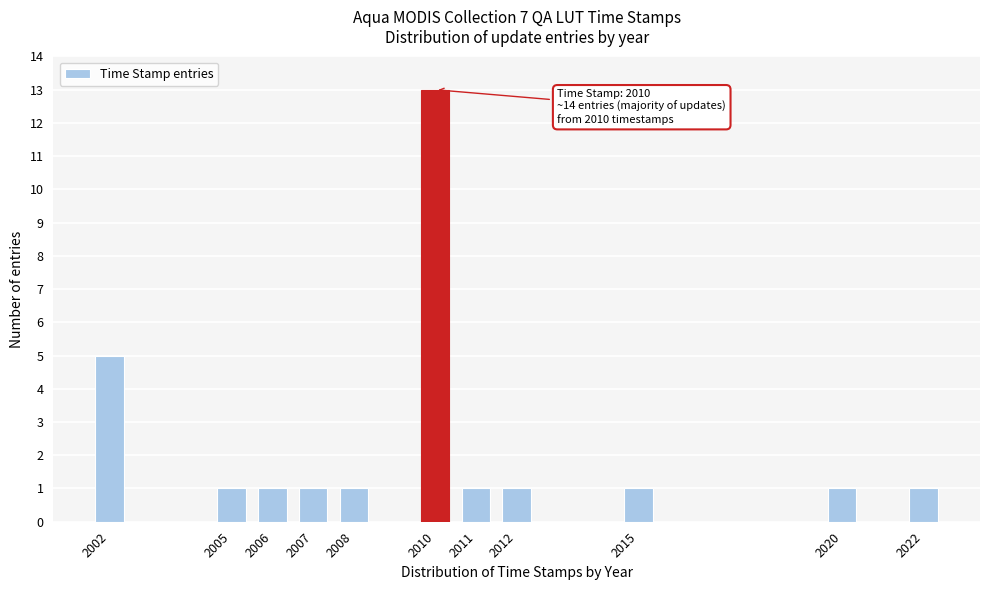

Reading right to left, extract all data points from this chart.

1	1	1	1	1	13	1	1	1	1	5